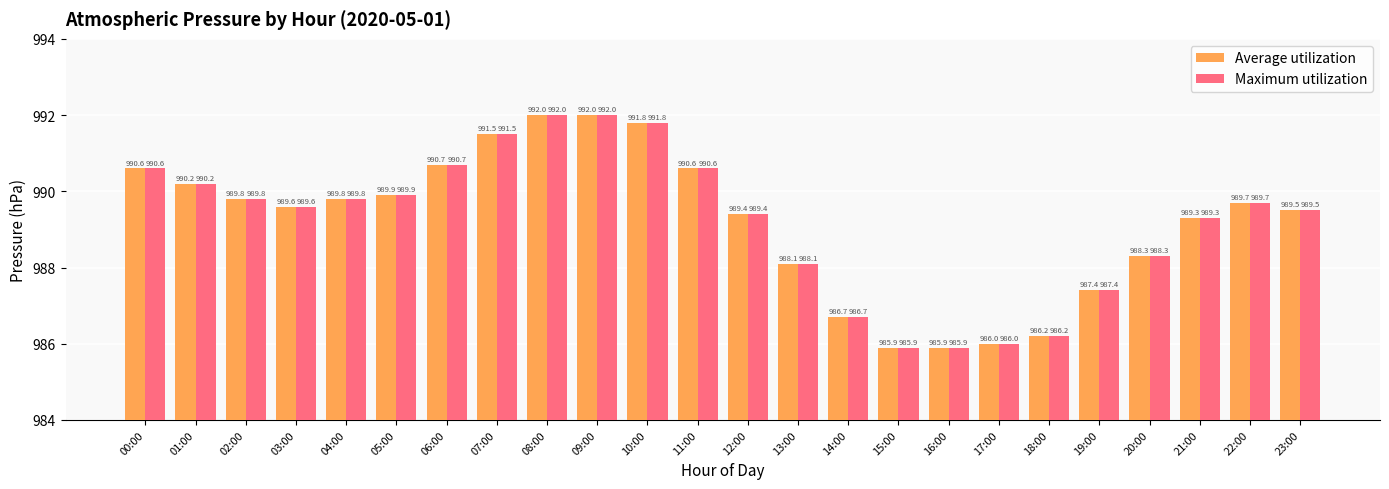

How many data points in Average utilization are less than 989?

8